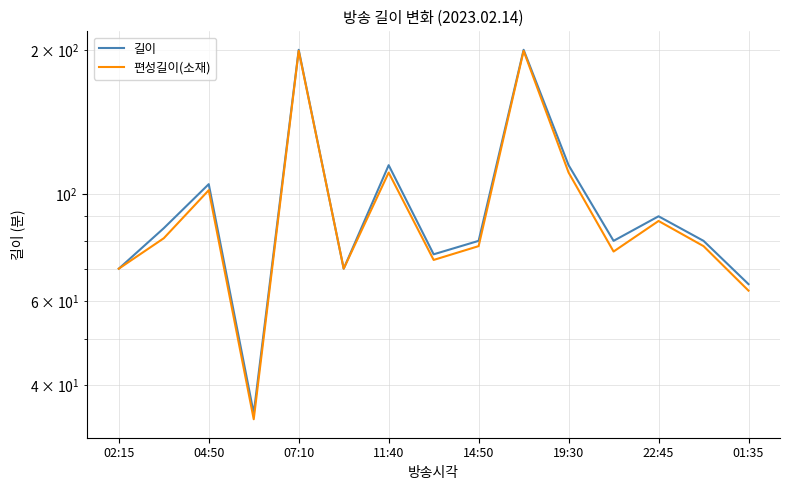

In 길이, how many points are higher than both neighbors (excluding endpoints)?

5